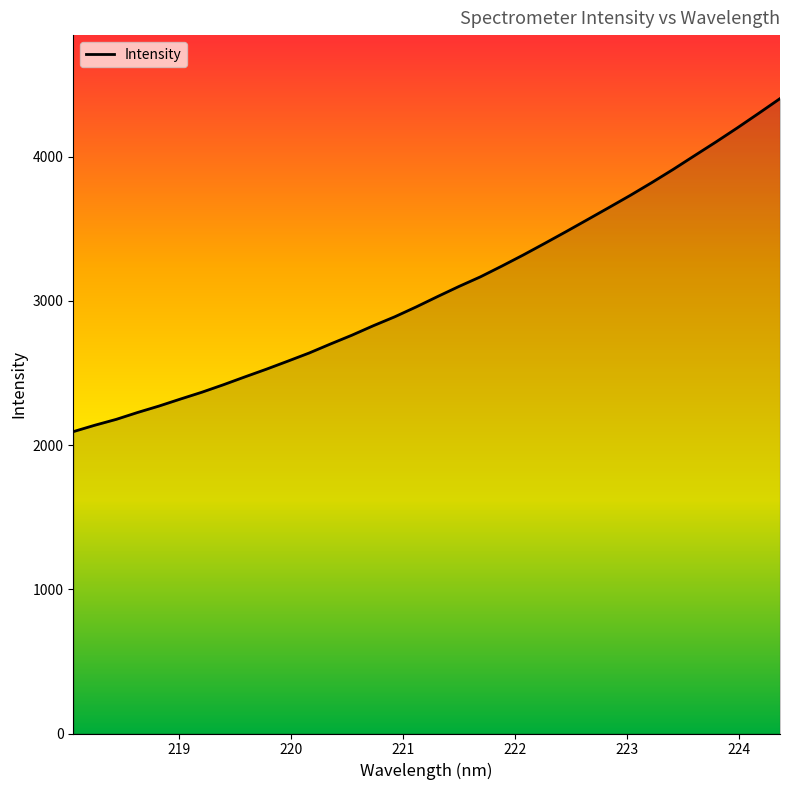

Count the number of categories in the chart.

34